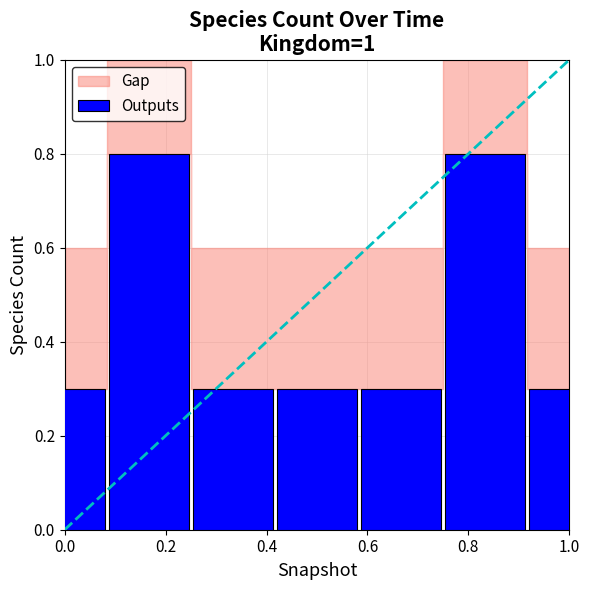

What is the smallest value displayed?

0.3